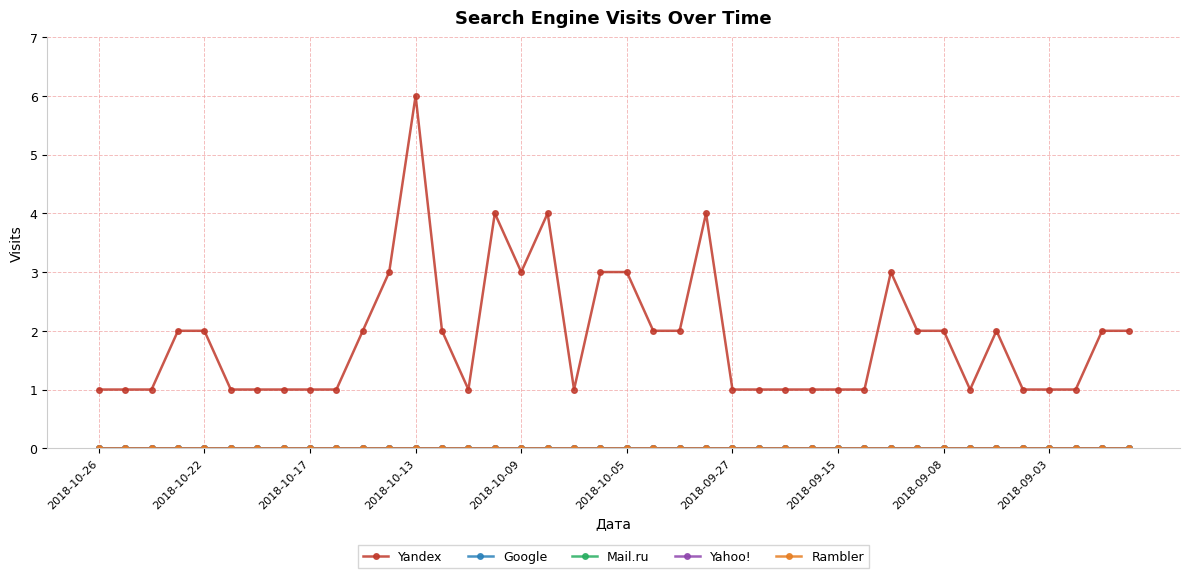

True or false: Yandex and Google intersect in this chart.

False